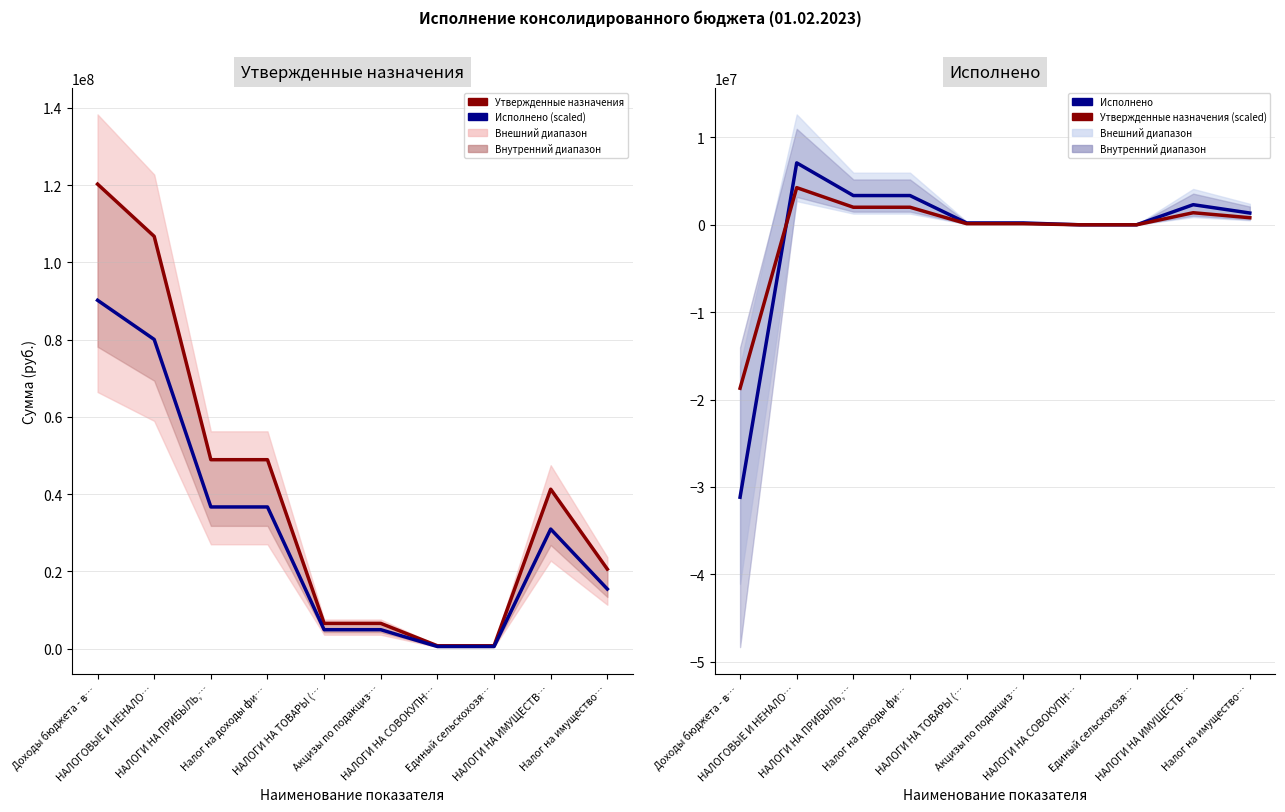

Which series changed the most between НАЛОГИ НА ТОВАРЫ (… and НАЛОГИ НА СОВОКУПН…?

Утвержденные назначения